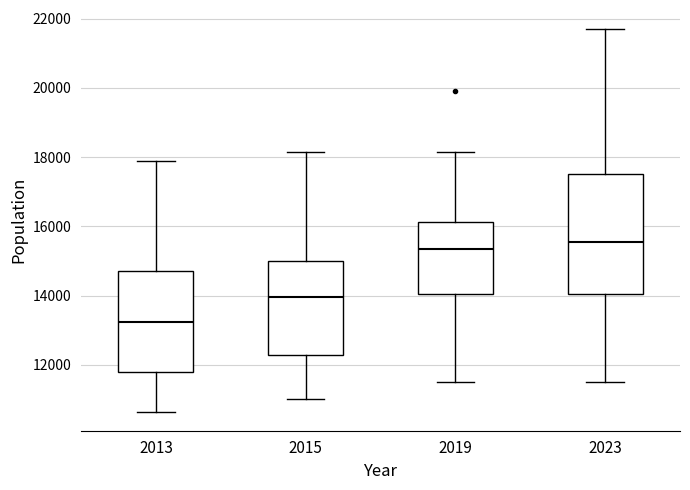

Which box is the tallest, from its lower edge to its upper edge?

2023